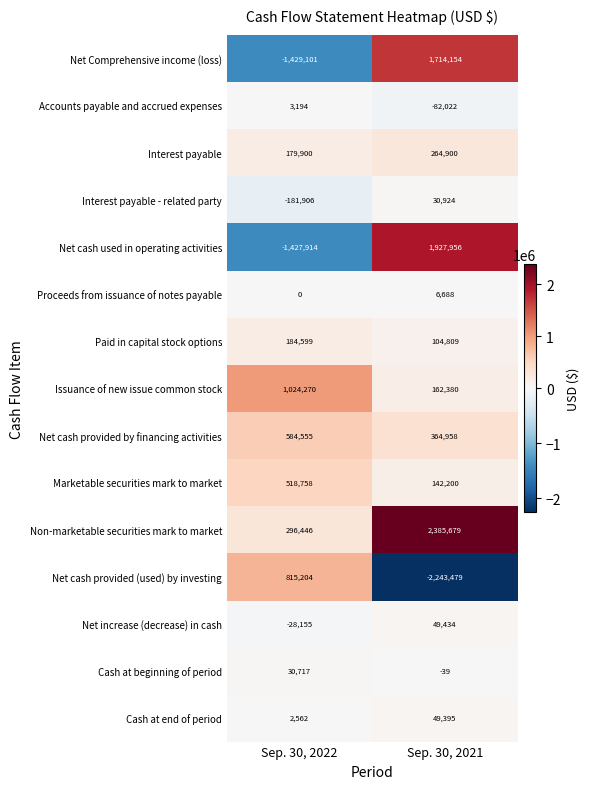

Reading right to left, what are all the values shown in this chart?

Net Comprehensive income (loss): Sep. 30, 2021=1714154	Sep. 30, 2022=-1429101
Accounts payable and accrued expenses: Sep. 30, 2021=-82022	Sep. 30, 2022=3194
Interest payable: Sep. 30, 2021=264900	Sep. 30, 2022=179900
Interest payable - related party: Sep. 30, 2021=30924	Sep. 30, 2022=-181906
Net cash used in operating activities: Sep. 30, 2021=1927956	Sep. 30, 2022=-1427914
Proceeds from issuance of notes payable: Sep. 30, 2021=6688	Sep. 30, 2022=0
Paid in capital stock options: Sep. 30, 2021=104809	Sep. 30, 2022=184599
Issuance of new issue common stock: Sep. 30, 2021=162380	Sep. 30, 2022=1024270
Net cash provided by financing activities: Sep. 30, 2021=364958	Sep. 30, 2022=584555
Marketable securities mark to market: Sep. 30, 2021=142200	Sep. 30, 2022=518758
Non-marketable securities mark to market: Sep. 30, 2021=2385679	Sep. 30, 2022=296446
Net cash provided (used) by investing: Sep. 30, 2021=-2243479	Sep. 30, 2022=815204
Net increase (decrease) in cash: Sep. 30, 2021=49434	Sep. 30, 2022=-28155
Cash at beginning of period: Sep. 30, 2021=-39	Sep. 30, 2022=30717
Cash at end of period: Sep. 30, 2021=49395	Sep. 30, 2022=2562